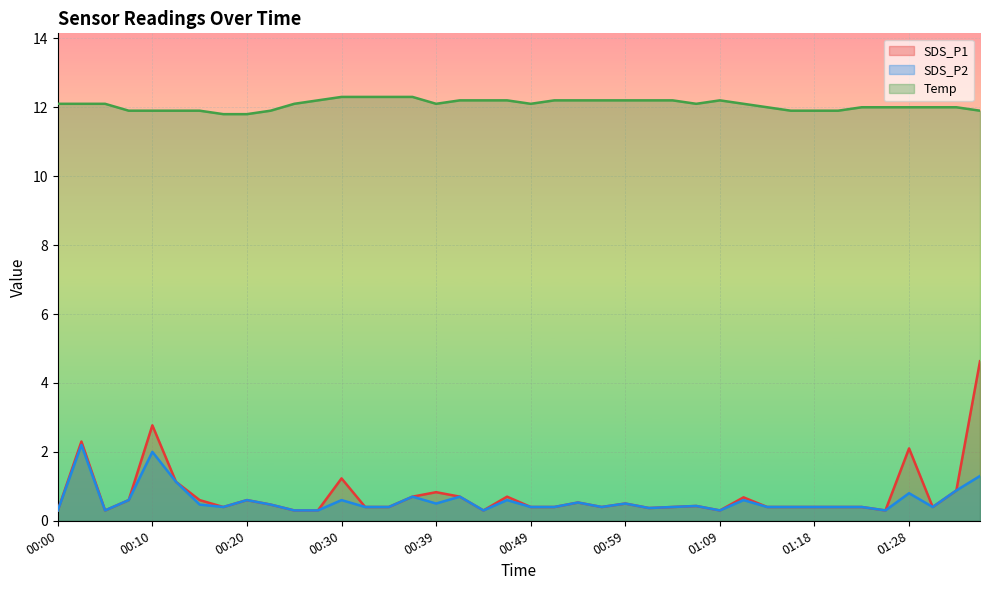

Is the value of SDS_P2 at 01:21 greater than the value of SDS_P1 at 01:09?

Yes